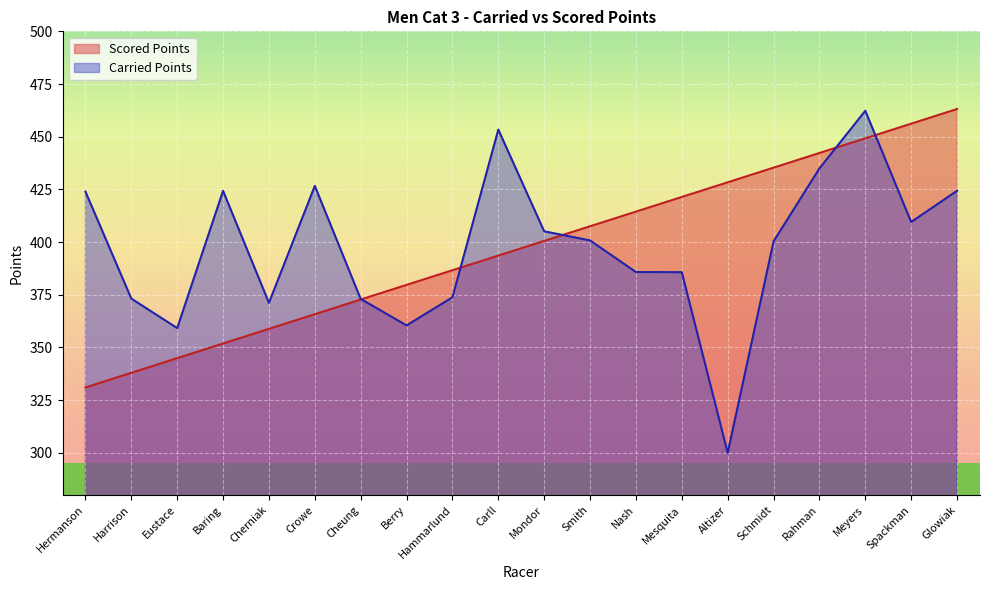

At Cherniak, list the series in order from smallest to largest.

Scored Points, Carried Points